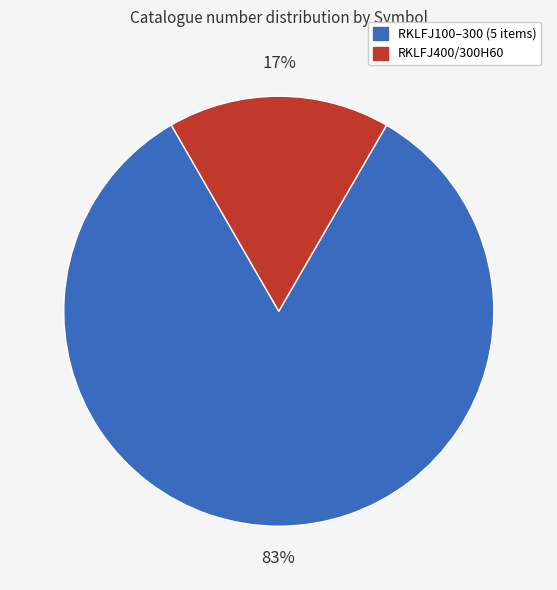

Does any single category account for the majority?

Yes